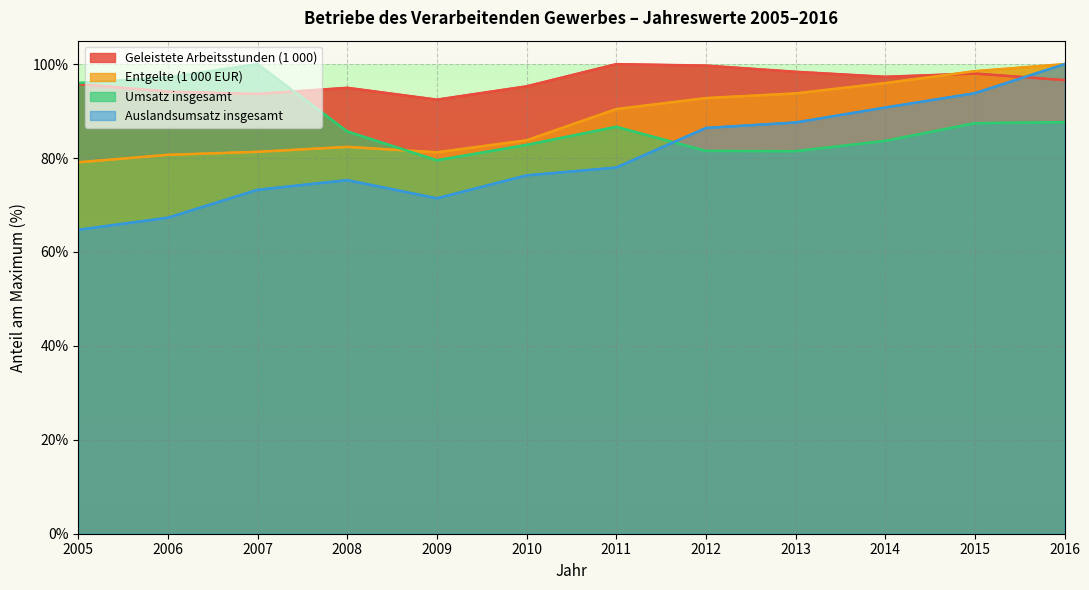

At which category does the chart reach its minimum across all series?

2005